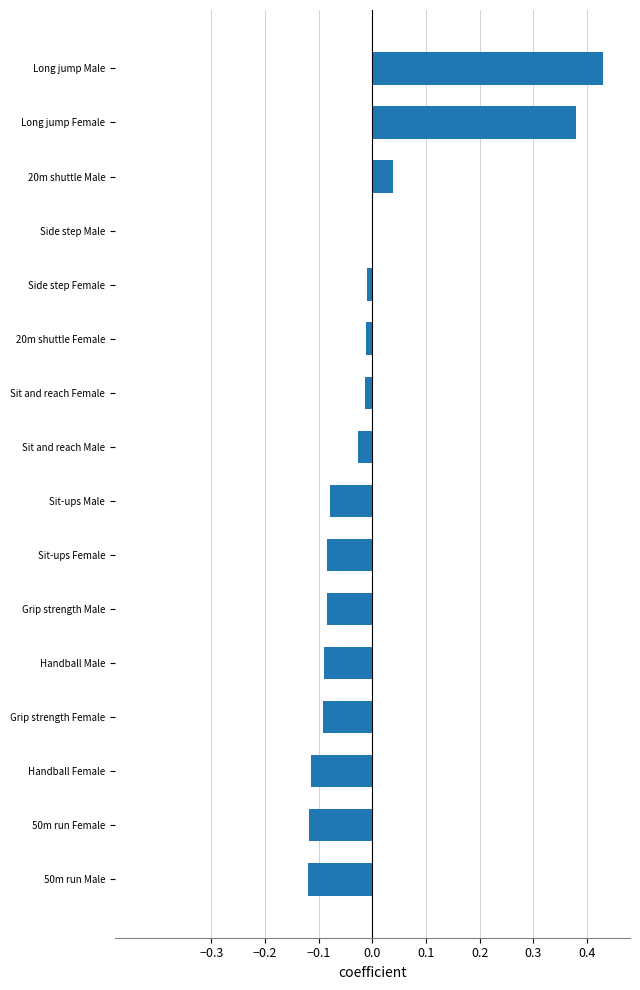

Which has a higher value, Long jump Male or Side step Female?

Long jump Male